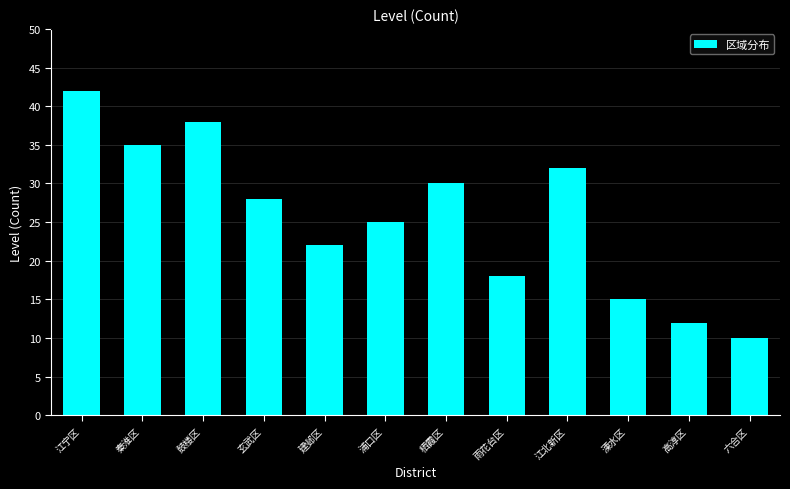

Reading left to right, what are all the values shown in this chart?

42	35	38	28	22	25	30	18	32	15	12	10